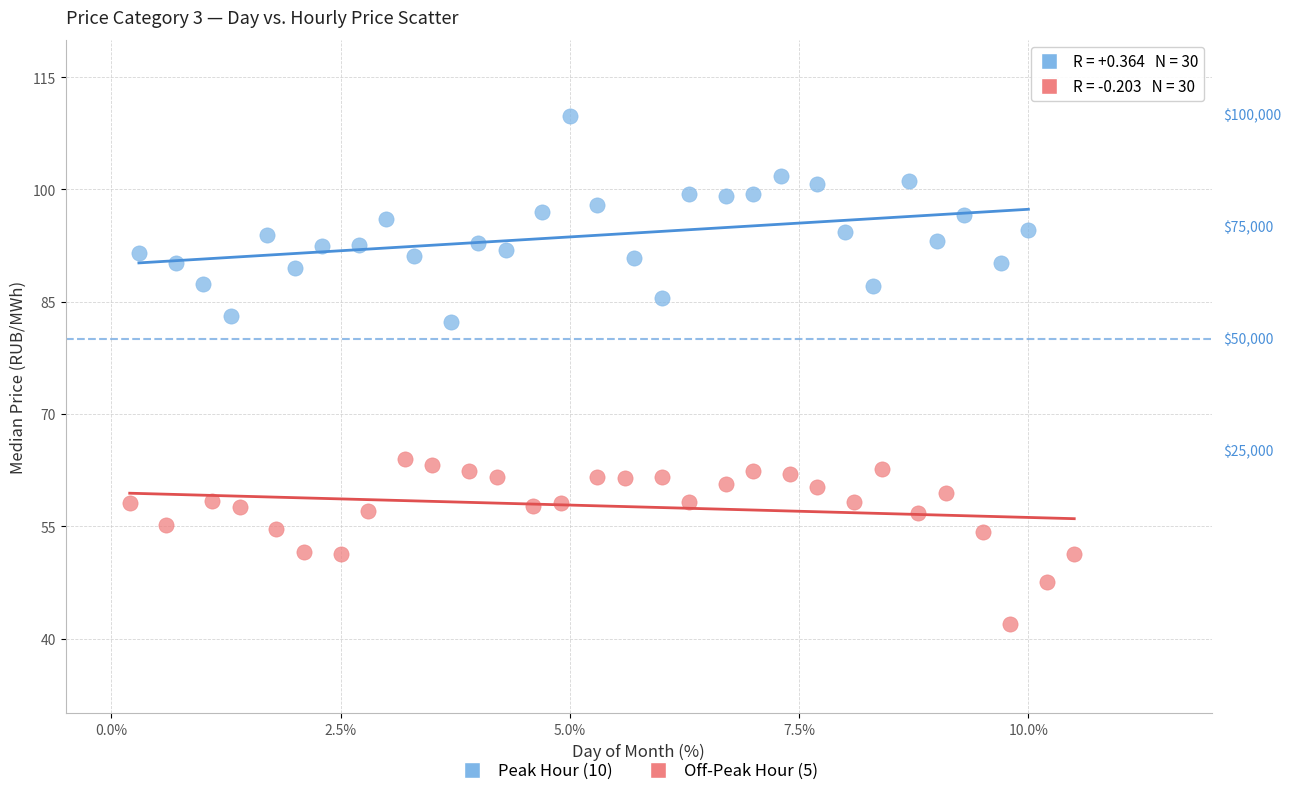

Which series contains the highest Y value?

Peak Hour (10)